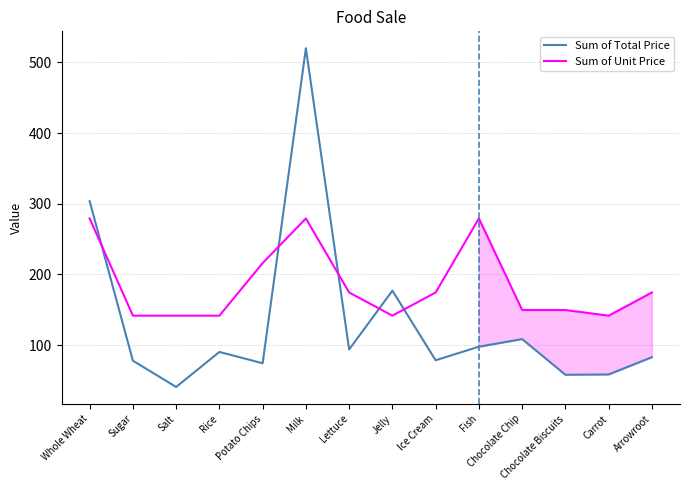

Reading left to right, extract all data points from this chart.

Sum of Total Price: 303.6	77.9	40.7	90.3	74.2	520.0	93.7	177.0	78.5	97.7	108.5	58.0	58.4	82.8
Sum of Unit Price: 279.2	141.6	141.6	141.6	216.0	279.2	174.4	141.6	174.4	279.2	149.6	149.6	141.6	174.4